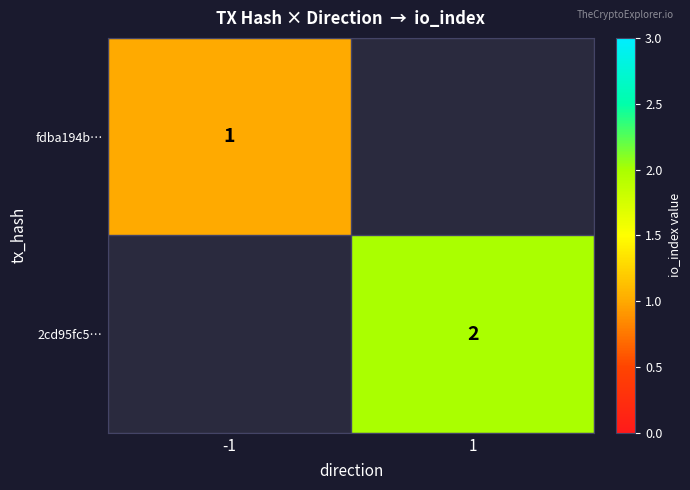

What is the smallest value displayed?

1.0